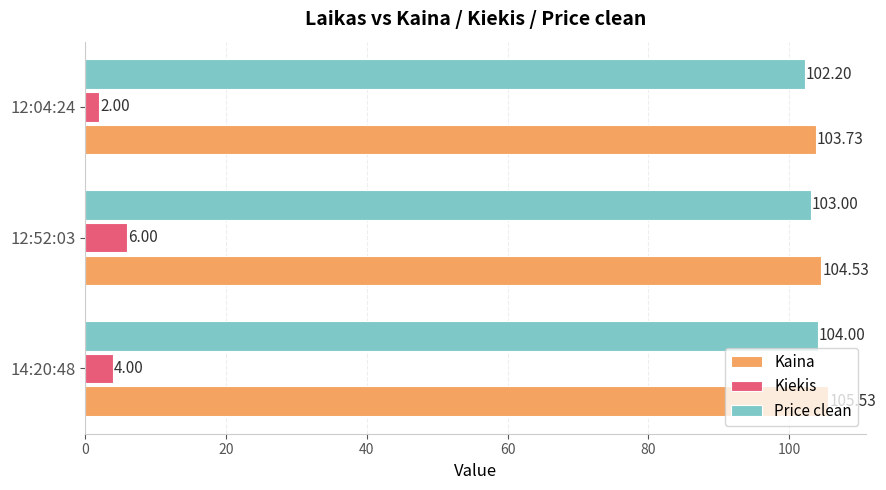

List the series in order of their peak value, highest first.

Kaina, Price clean, Kiekis